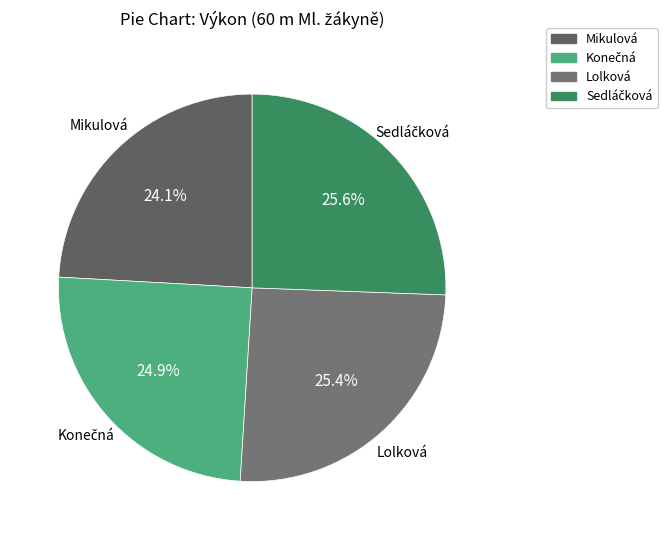

Is there any slice that represents more than half of the pie?

No